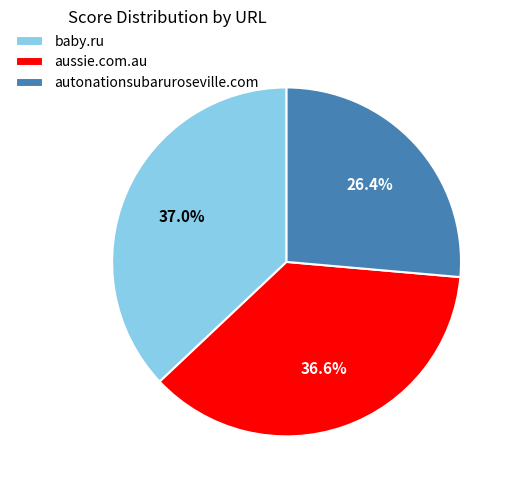

Which has a higher value, aussie.com.au or autonationsubaruroseville.com?

aussie.com.au